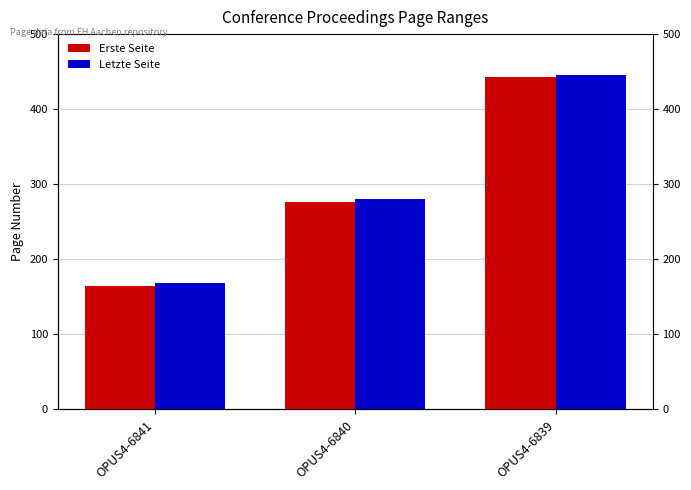

What is the difference between the maximum and second lowest values in the Letzte Seite series?

166